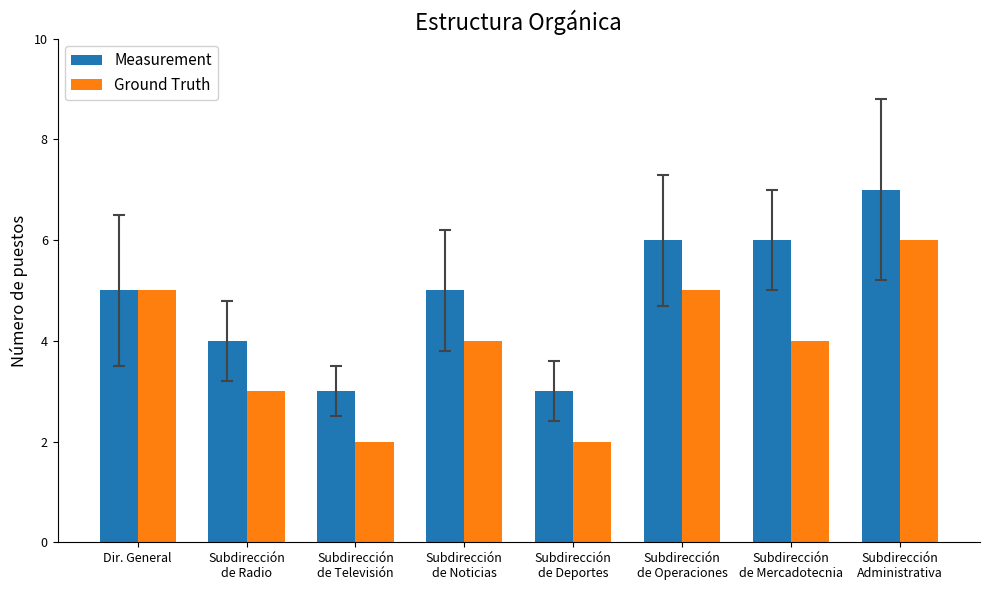

What is the average value of the Ground Truth series?

4